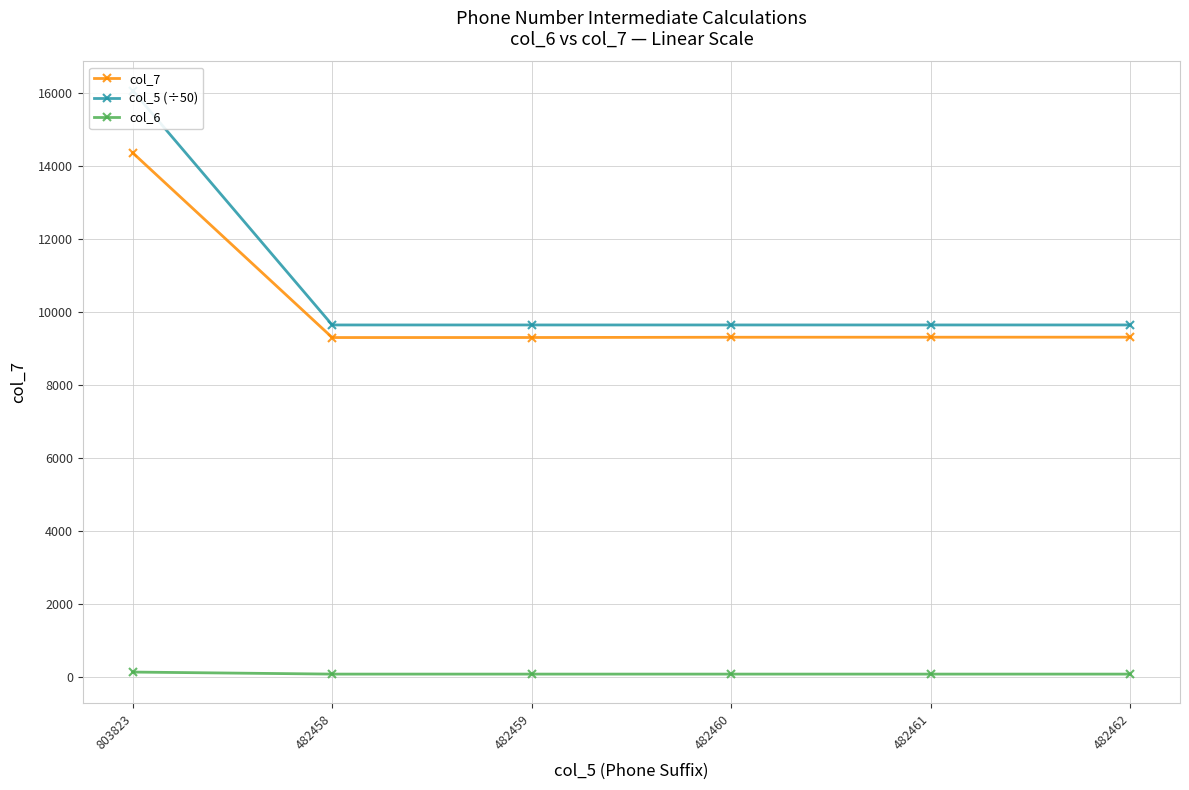

Rank the series at 482459 from highest to lowest value.

col_5 (÷50), col_7, col_6